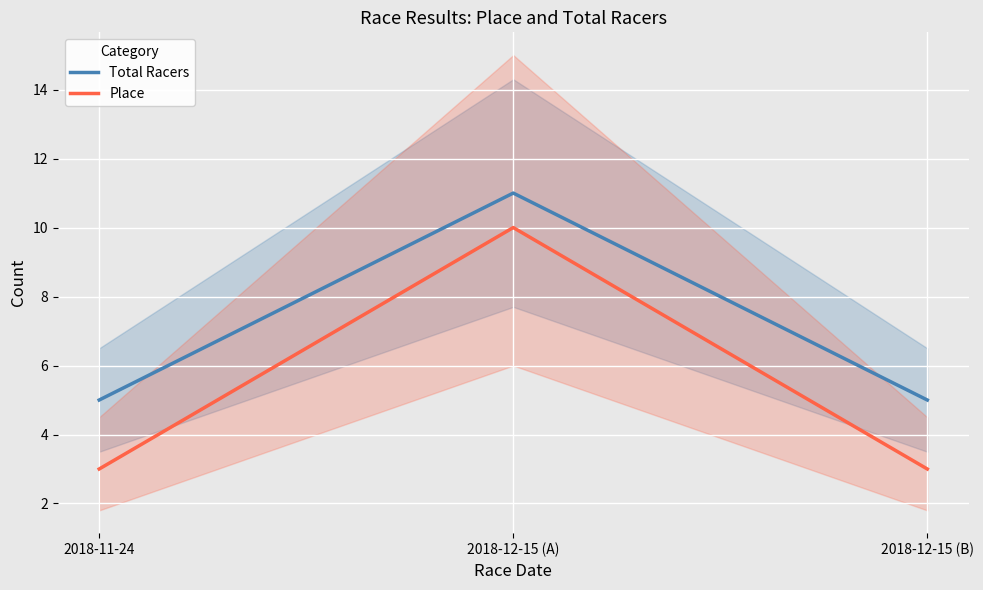

Between 2018-12-15 (A) and 2018-12-15 (B), which series saw the biggest shift?

Place